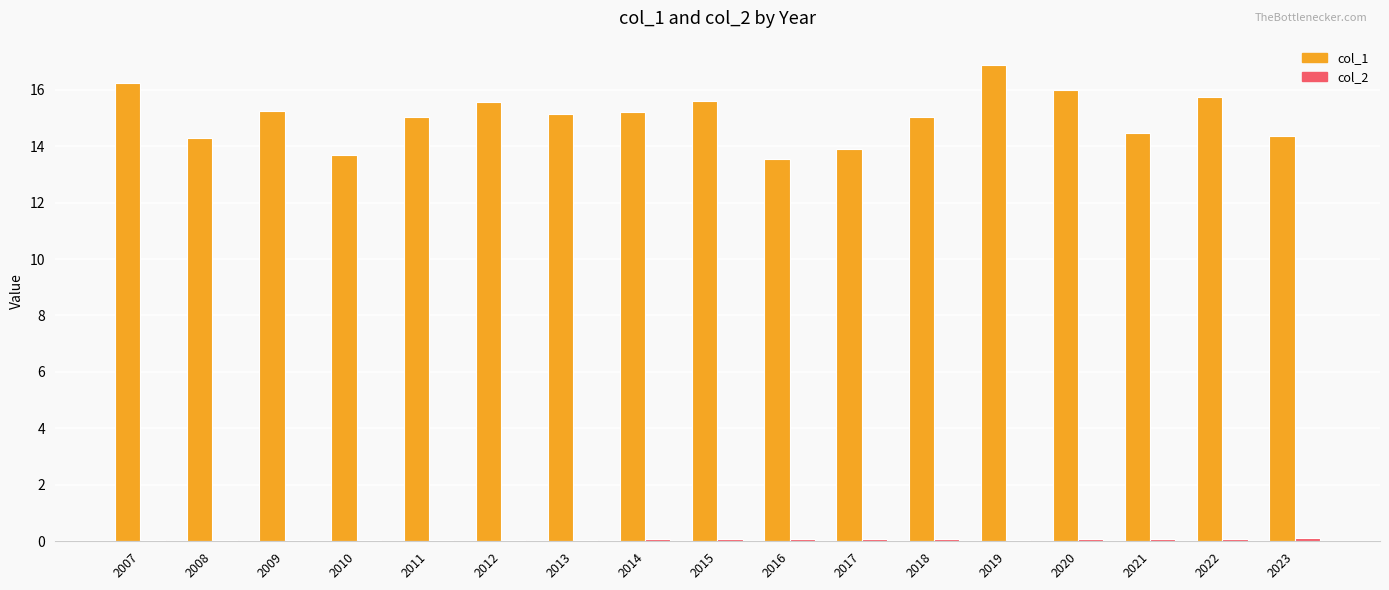

The value of col_1 at 2014 is 15.2. True or false?

True